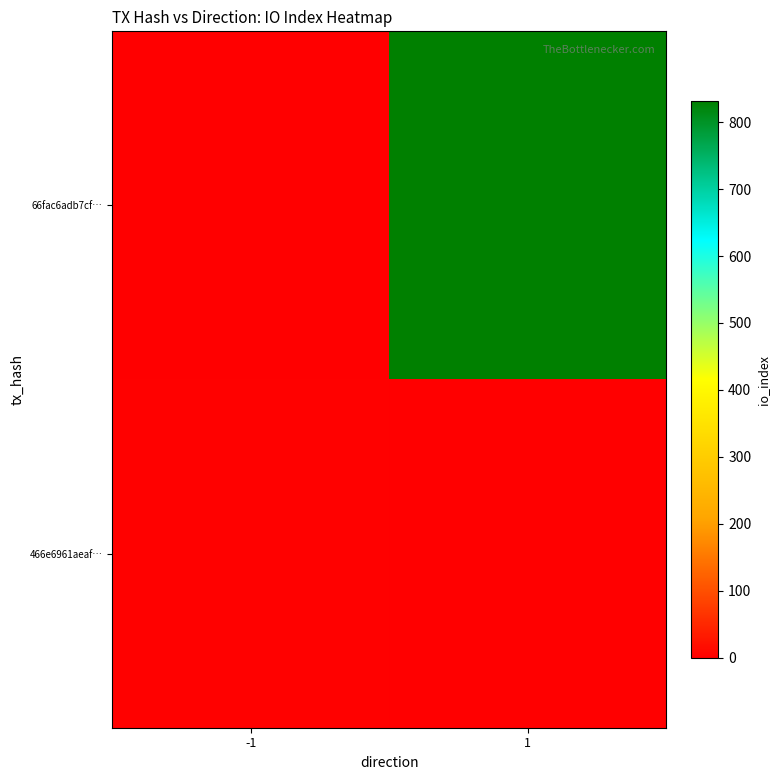

Reading left to right, list all the values displayed in this chart.

66fac6adb7cf…: -1=-1	1=832
466e6961aeaf…: -1=1	1=0